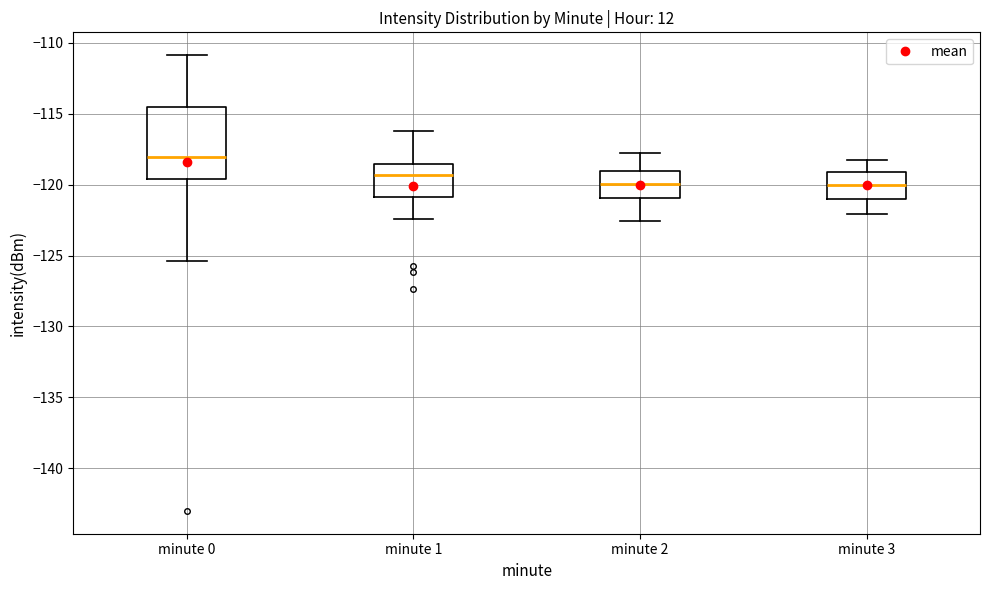

Reading left to right, transcribe this box plot: for each box, give where its median line is, the range the box spans, and where its two whiskers end, as read against the y-axis. The values are not printed on the chart, so give them approximately, as read against the axis.

minute 0: median -118.0, box -119.5 to -114.5, whiskers -125.5 to -111.0
minute 1: median -119.5, box -121.0 to -118.5, whiskers -122.5 to -116.0
minute 2: median -120.0, box -121.0 to -119.0, whiskers -122.5 to -118.0
minute 3: median -120.0, box -121.0 to -119.0, whiskers -122.0 to -118.5